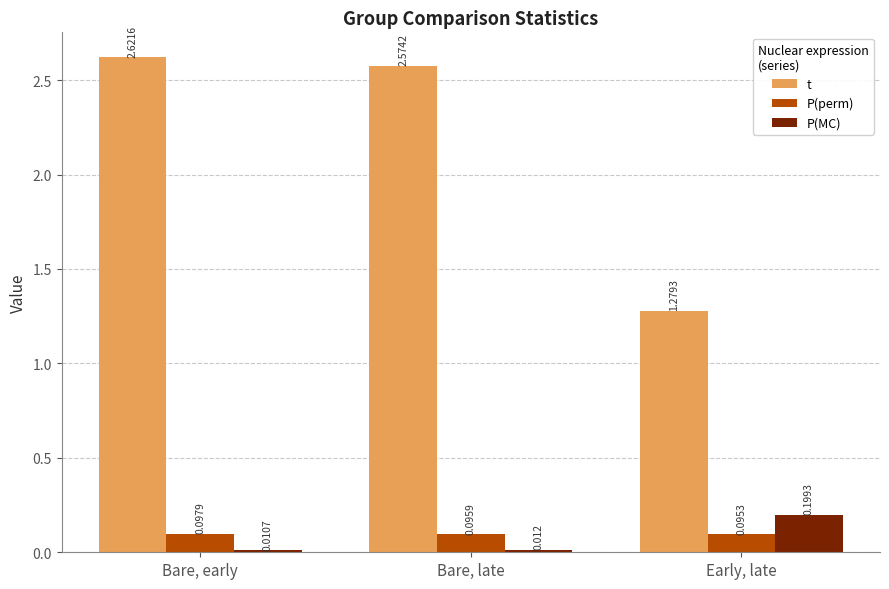

What position from the left is Bare, late?

2